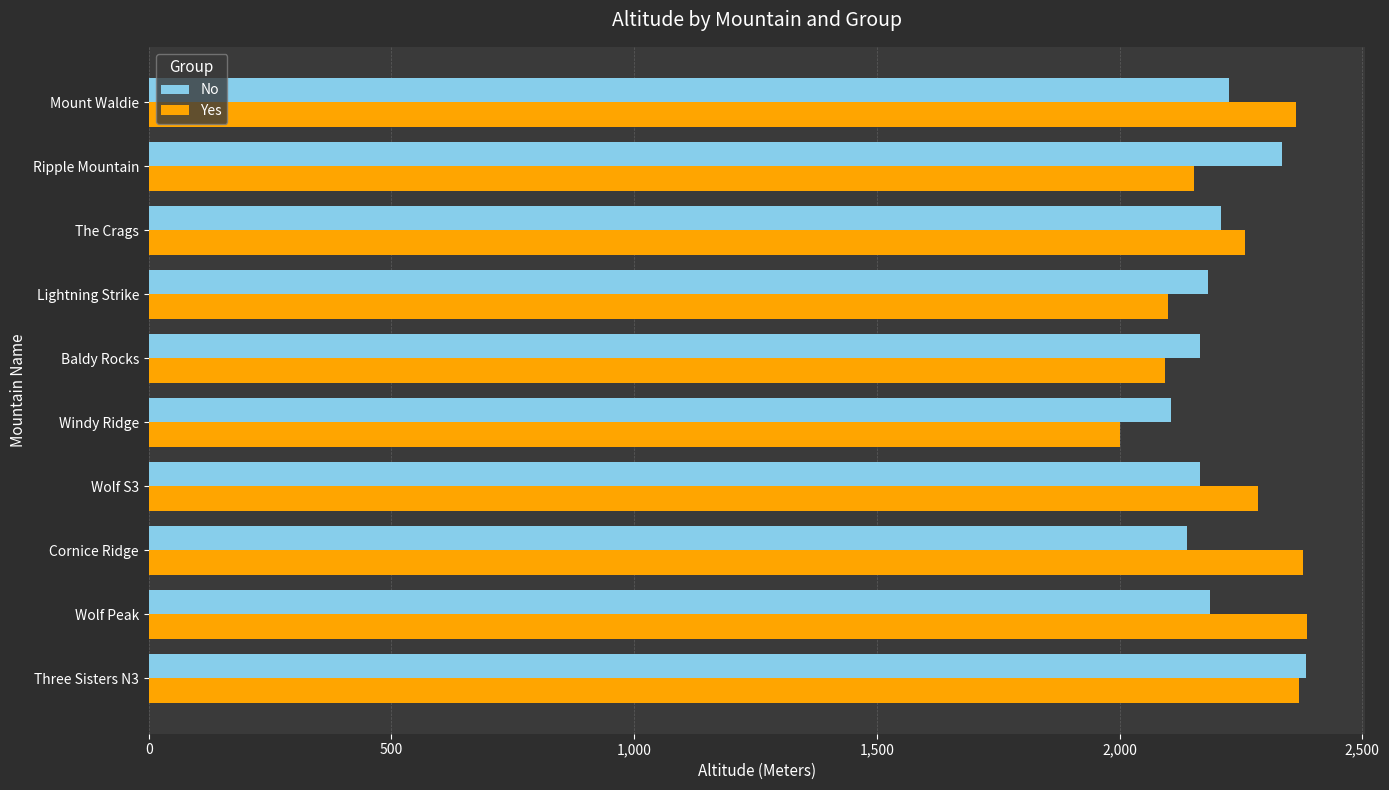

What is the difference between the second highest and minimum values in the No series?

228